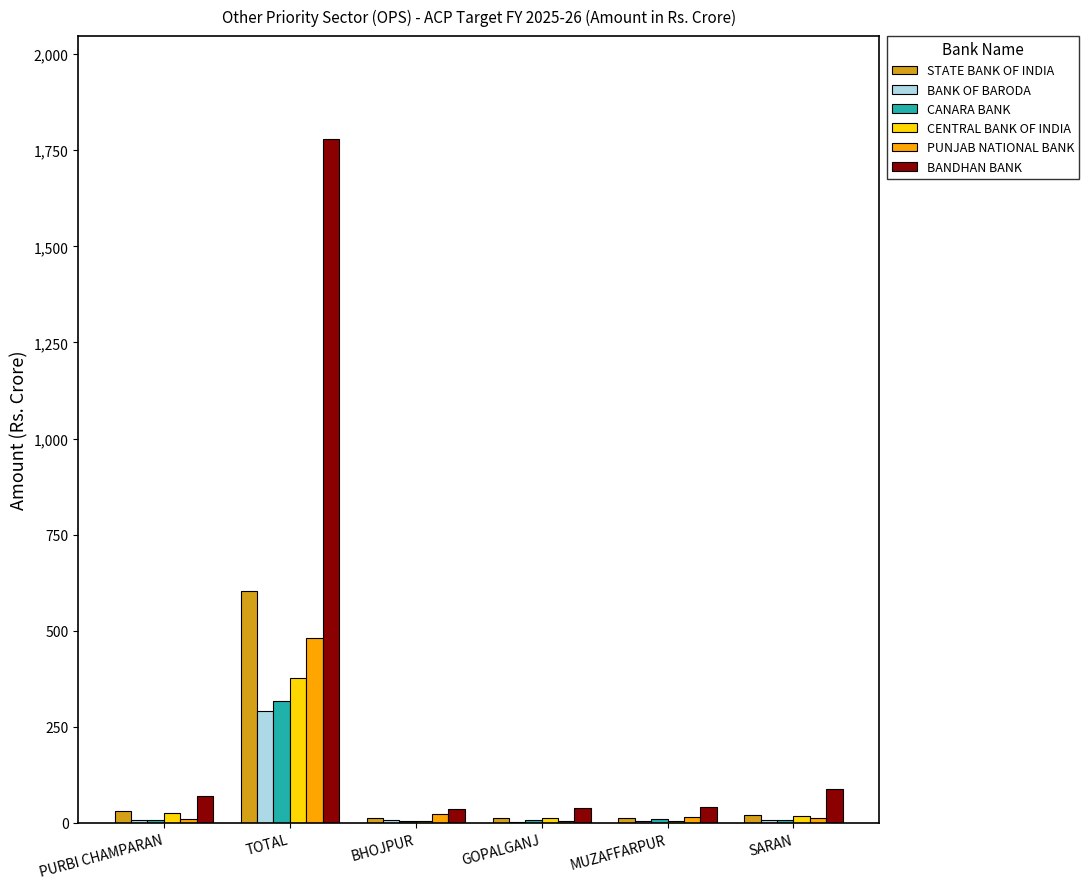

What is the sum of all BANK OF BARODA values?

320